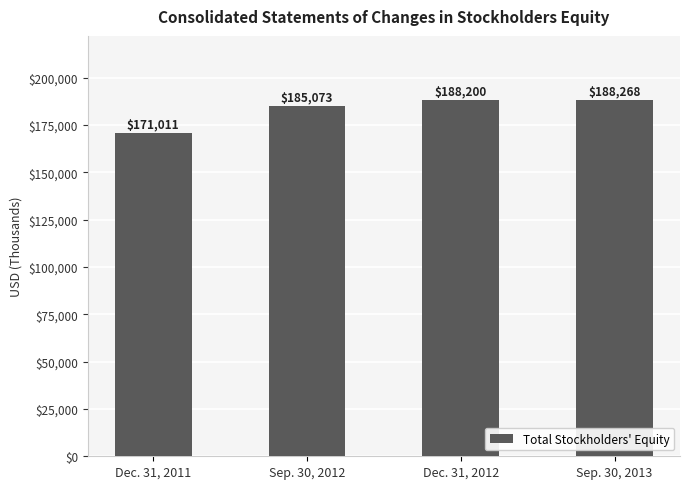

Rank the categories by value from lowest to highest.

Dec. 31, 2011, Sep. 30, 2012, Dec. 31, 2012, Sep. 30, 2013